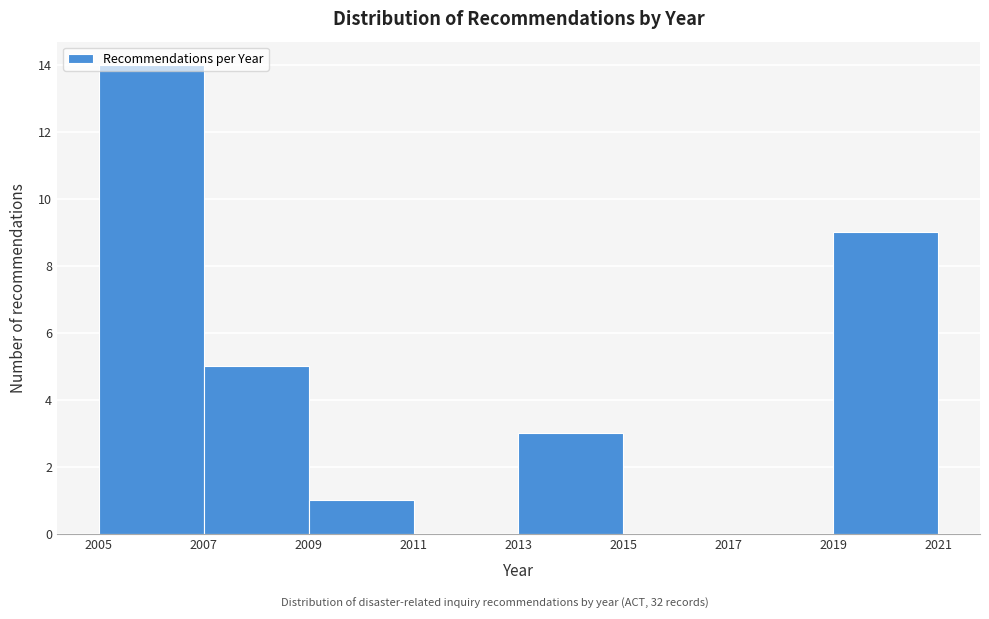

Reading left to right, list every bar in this chart as the range it spans on the x-axis followed by its height. The values are not printed on the chart, so give them approximately, as read against the axis.

2005 to 2007: 14
2007 to 2009: 5
2009 to 2011: 1
2011 to 2013: 0
2013 to 2015: 3
2015 to 2017: 0
2017 to 2019: 0
2019 to 2021: 9